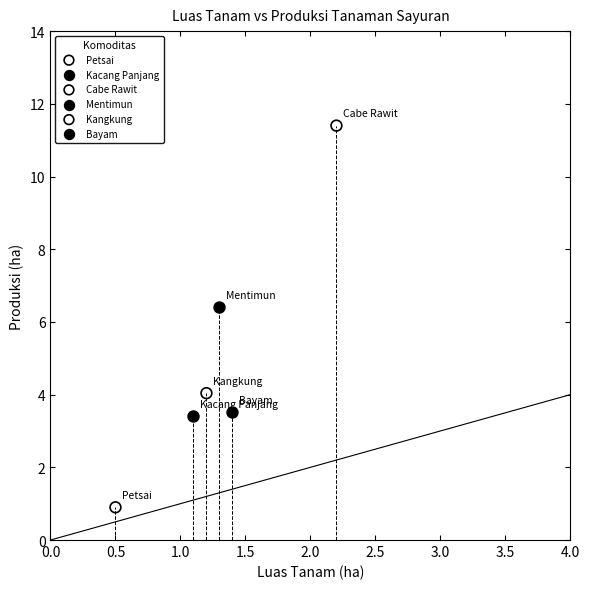

Which series reaches the maximum Y coordinate?

Cabe Rawit